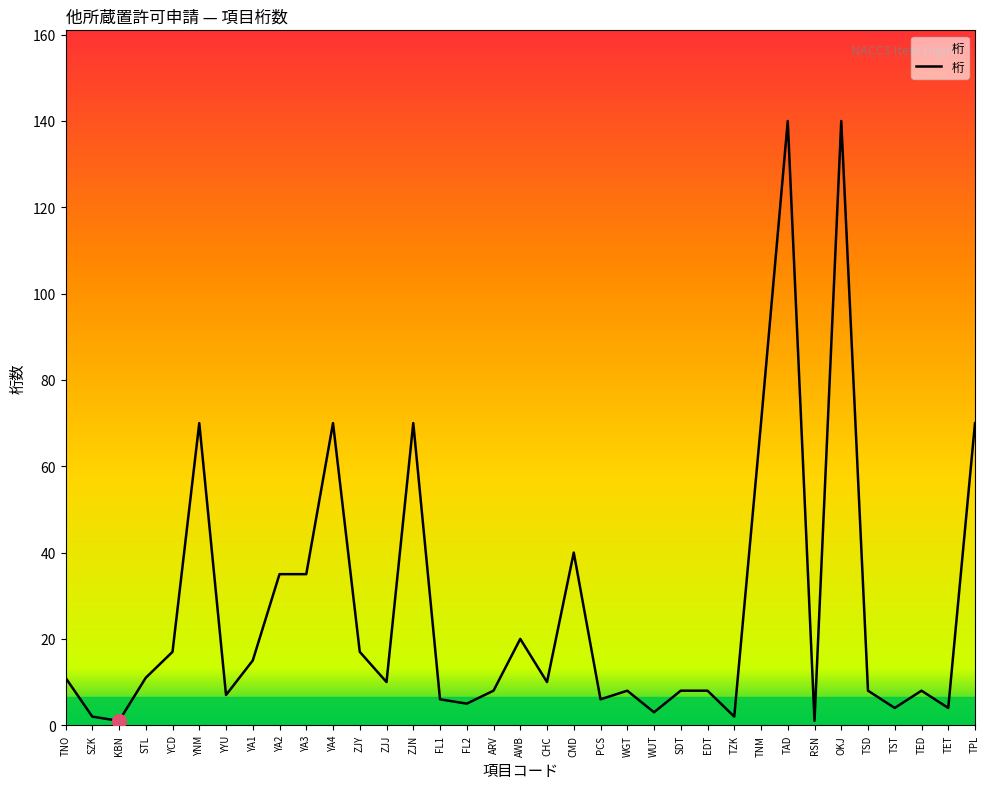

Does the chart have visible grid lines?

No